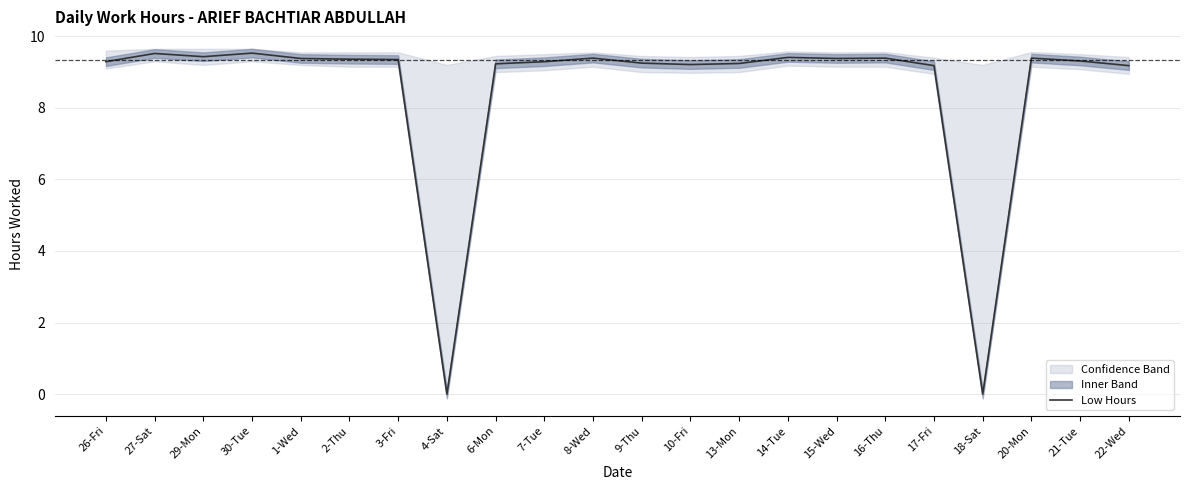

At which category does the data reach its first local peak?

27-Sat